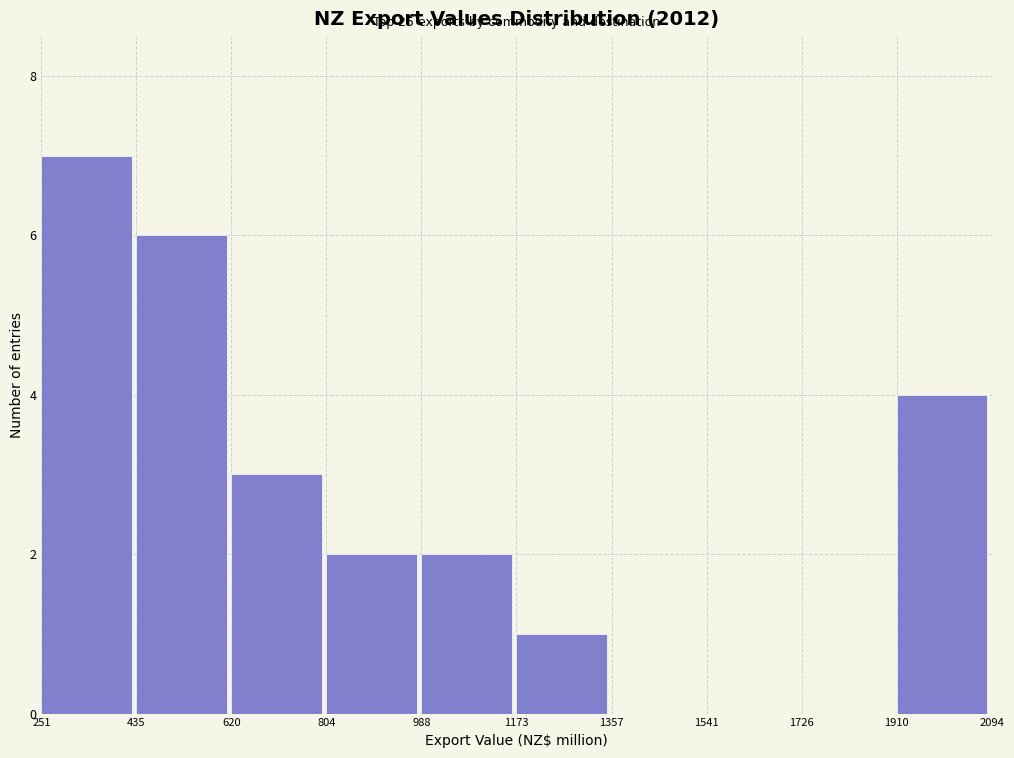

Which range on the x-axis has the tallest bar?

251 to 435